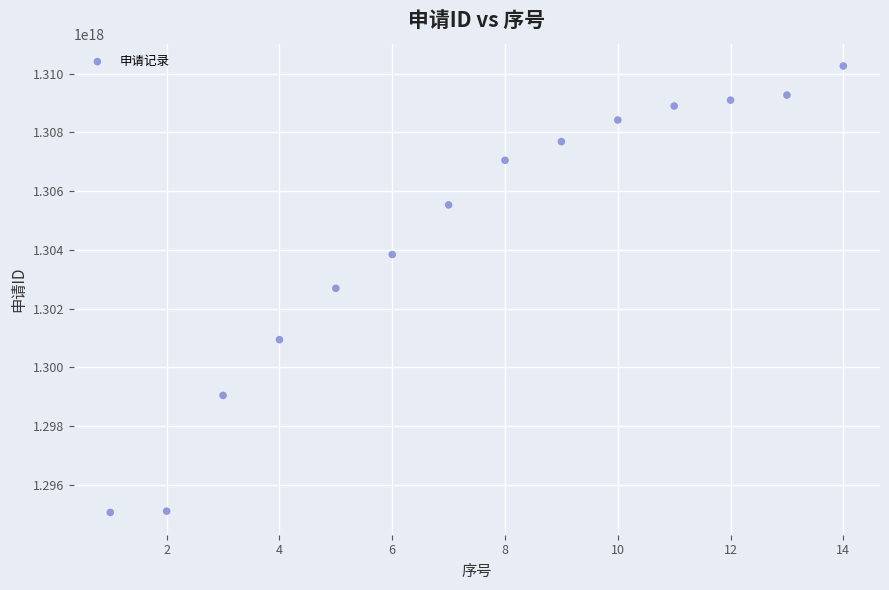

What is the range of X values (max minus min)?

13